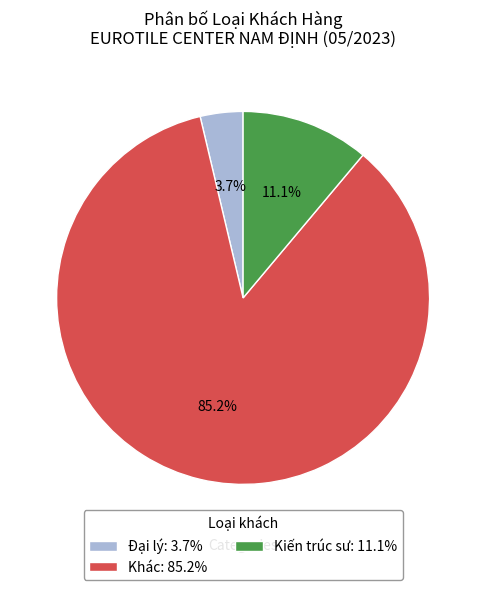

Which slice is the largest?

Khác